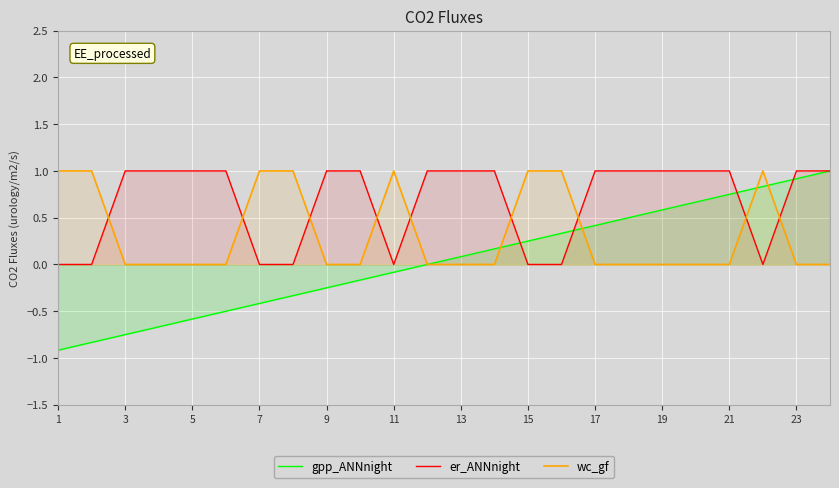

True or false: er_ANNnight has more than 0 points higher than both neighbors.

False